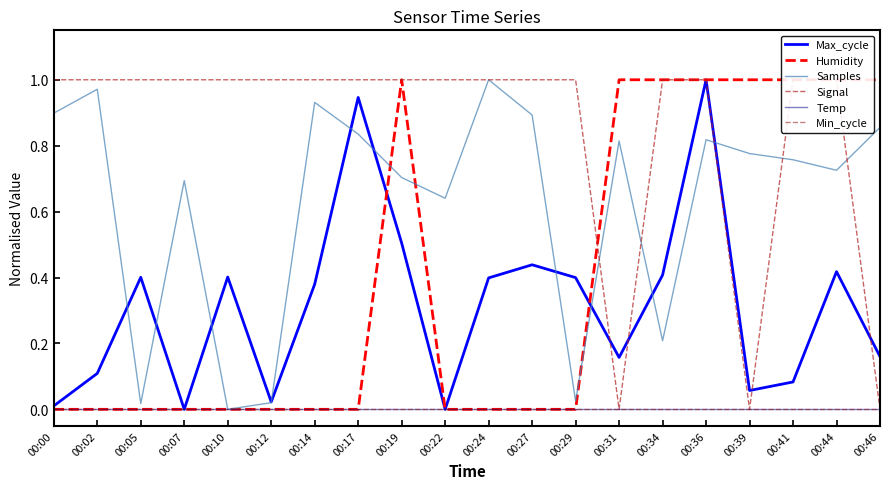

How many lines are shown in the chart?

6